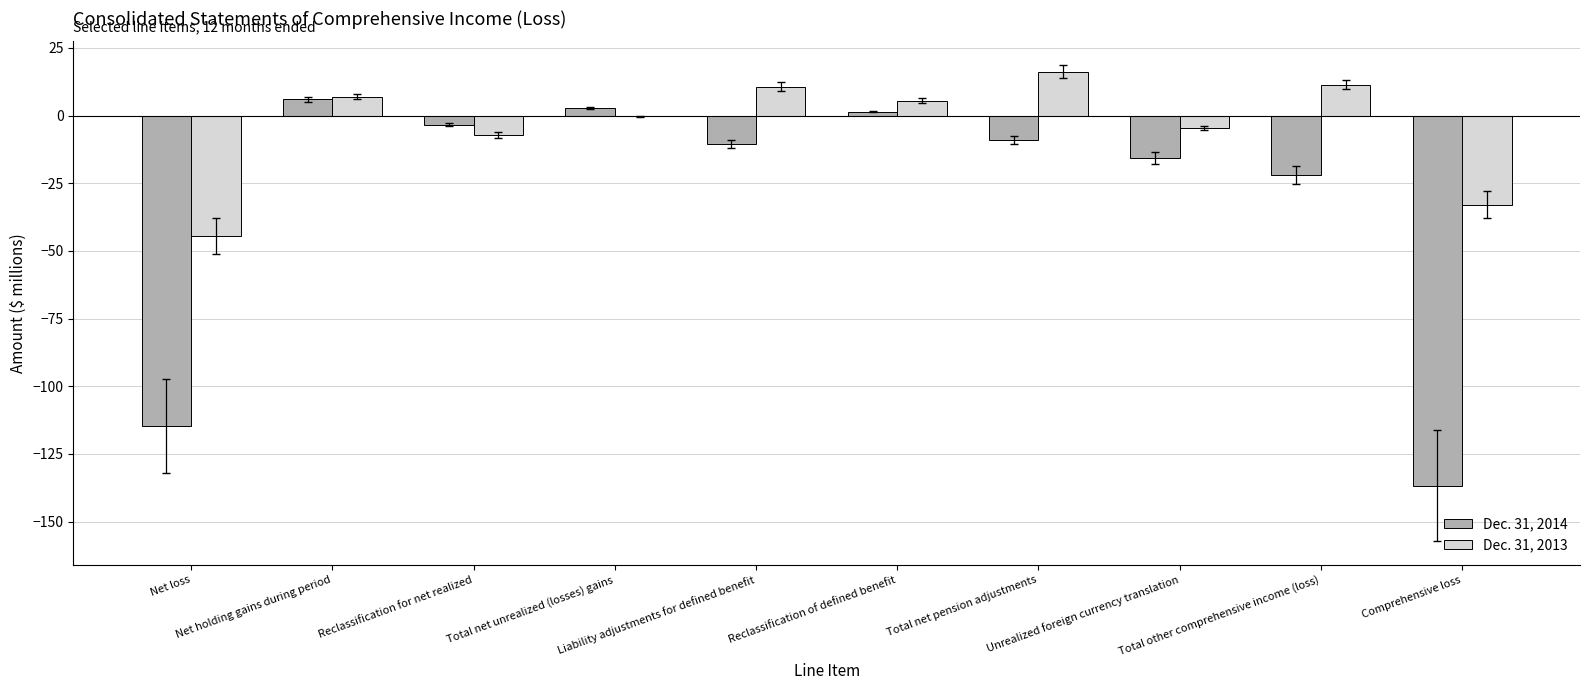

Which series has the largest total across all categories?

Dec. 31, 2013